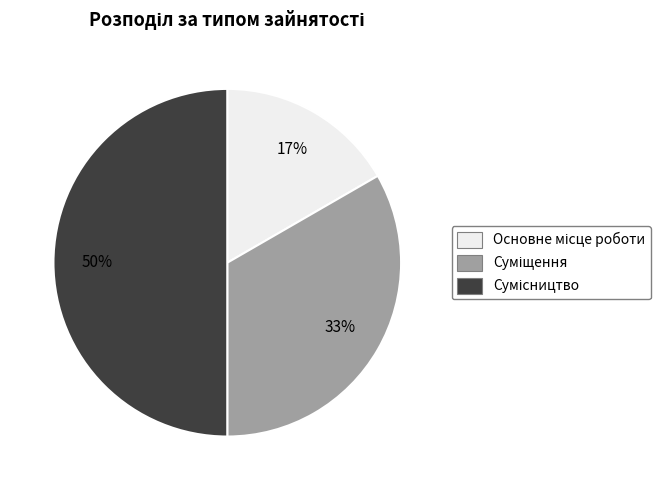

To the nearest percent, what is the difference between the largest and smallest slice percentages?

33%